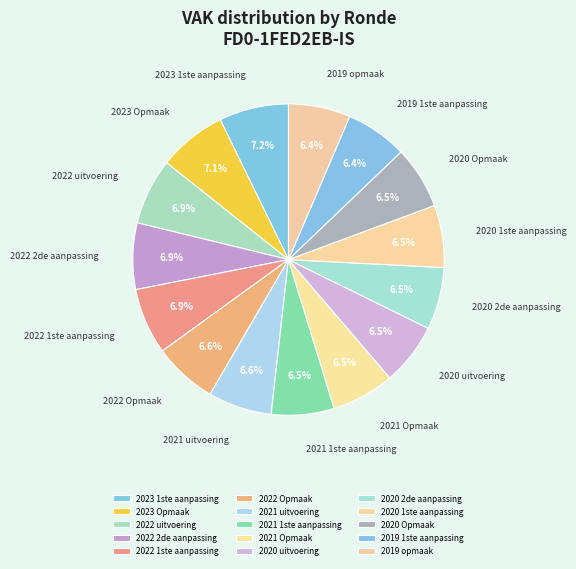

Does any single category account for the majority?

No